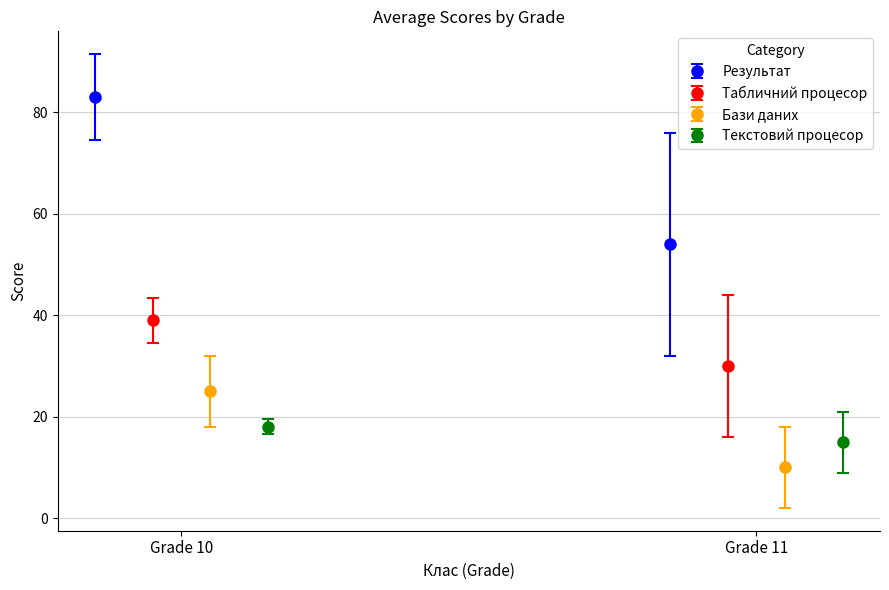

What is the total value across all series at 11?

109